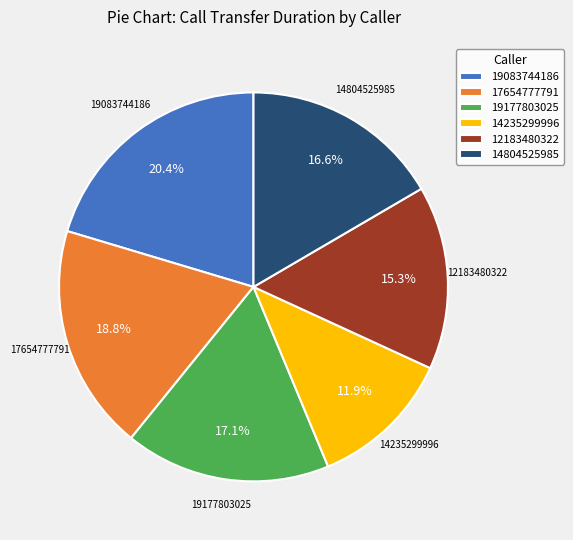

Rank the categories by value from lowest to highest.

14235299996, 12183480322, 14804525985, 19177803025, 17654777791, 19083744186